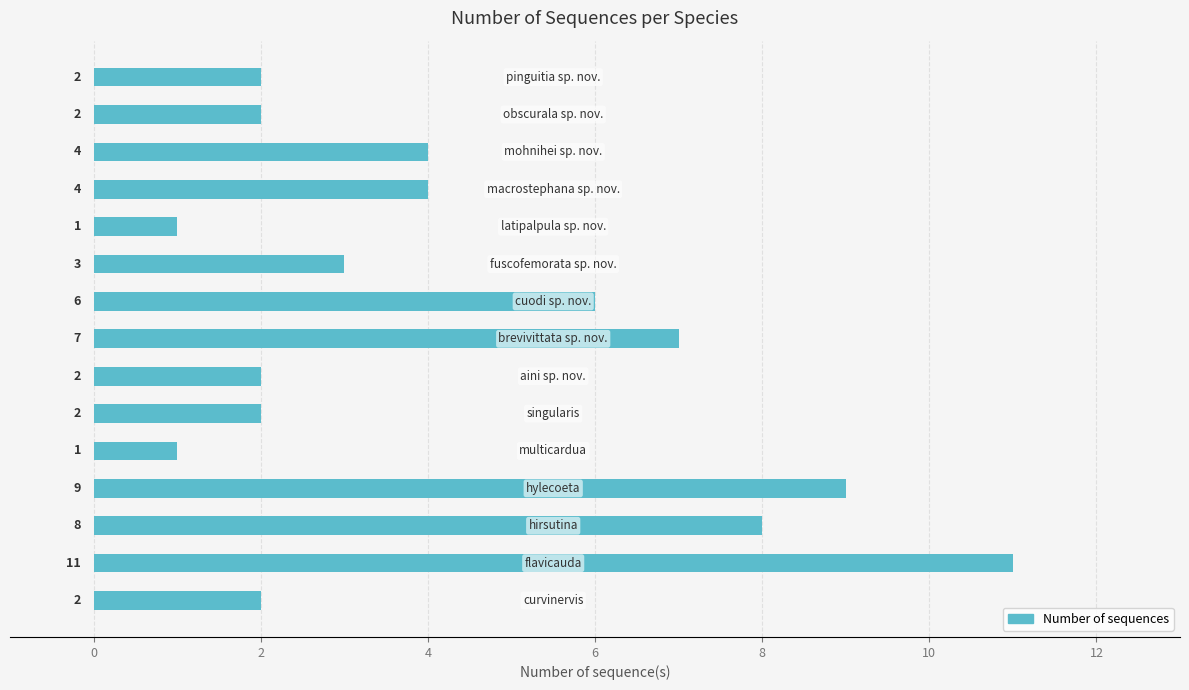

What is the difference between the second highest and minimum values?

8